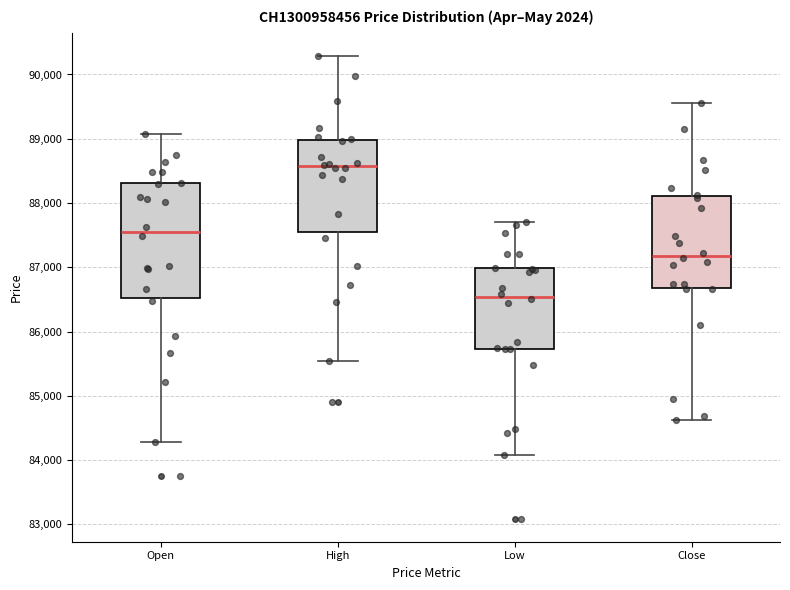

Which box's median line is the highest?

High